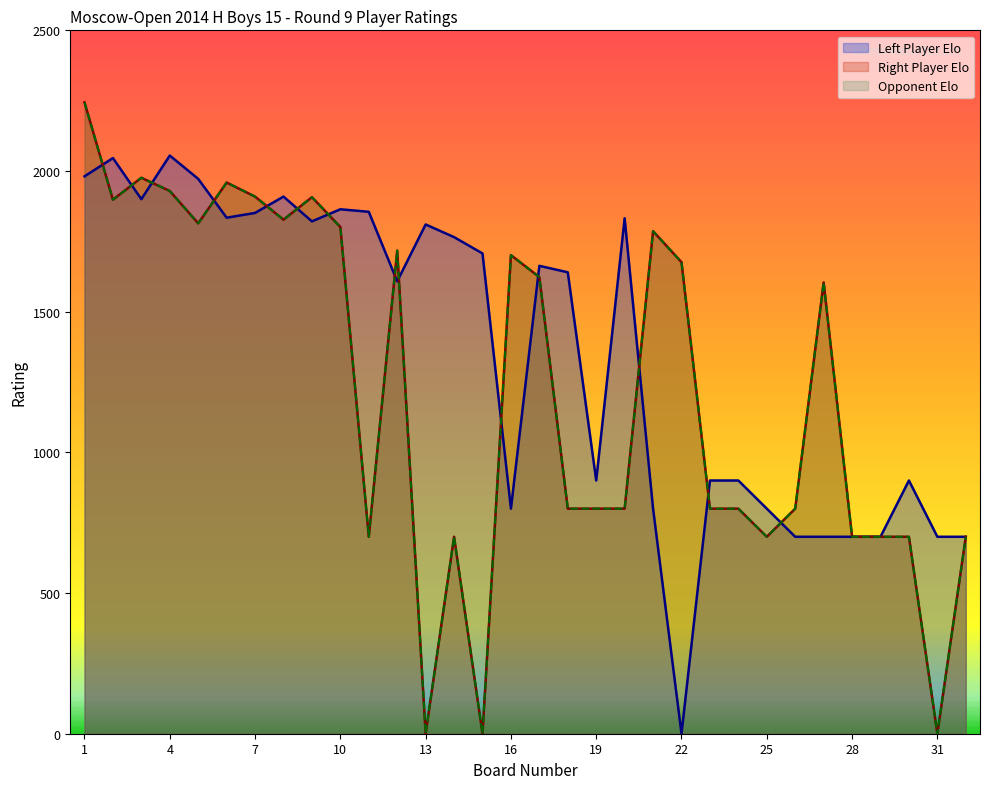

Which category has the lowest value across all series?

13